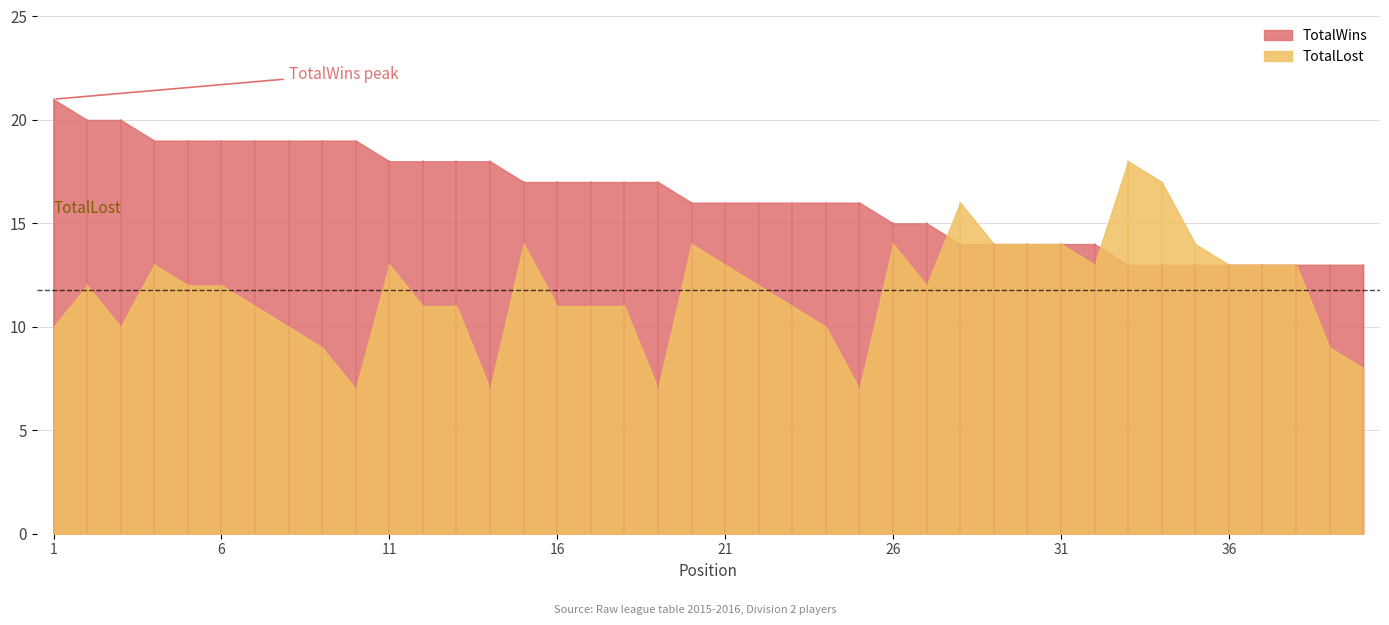

At which label does TotalWins reach its minimum?

33